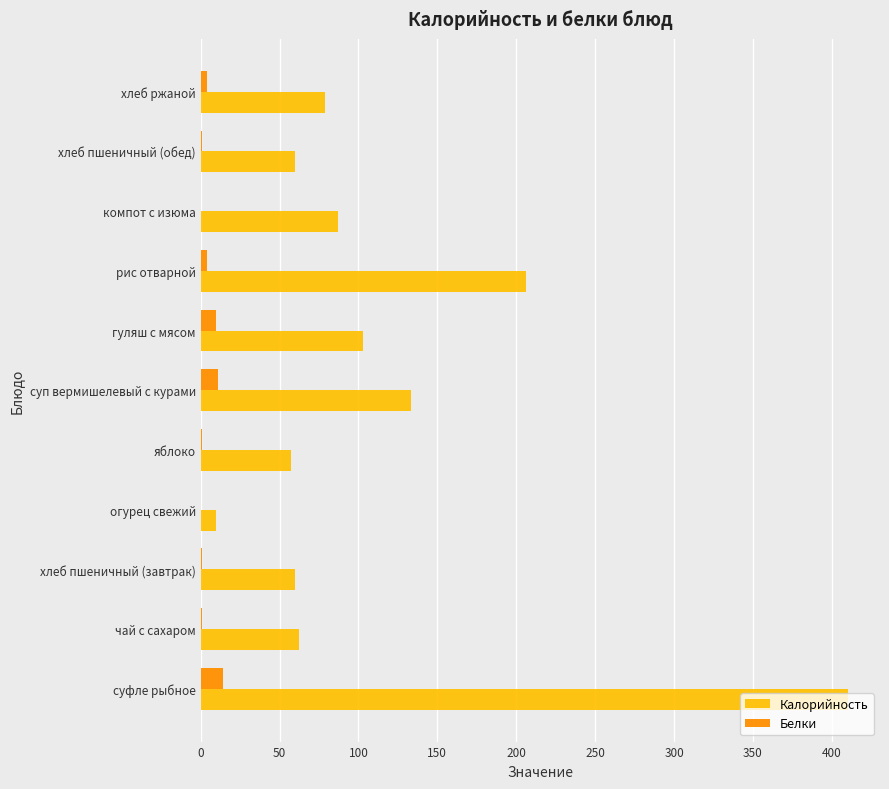

Which series has the largest total across all categories?

Калорийность